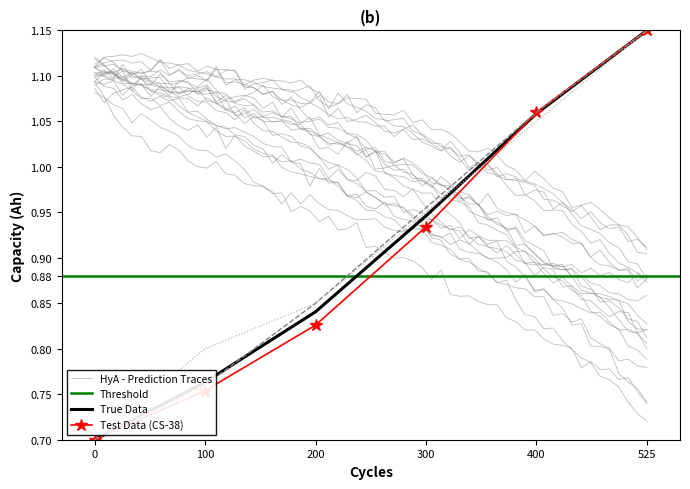

How many categories are shown in the chart?

6